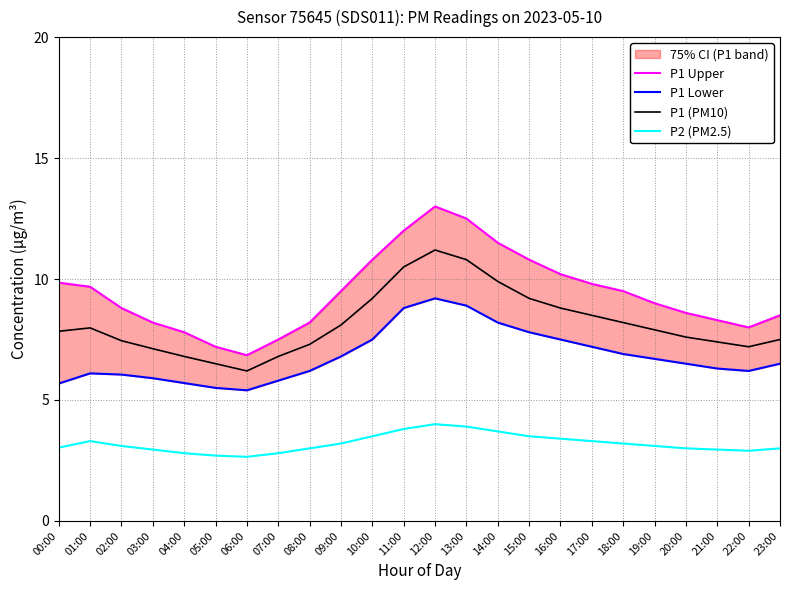

Between 06:00 and 16:00, which series saw the biggest shift?

P1 Upper